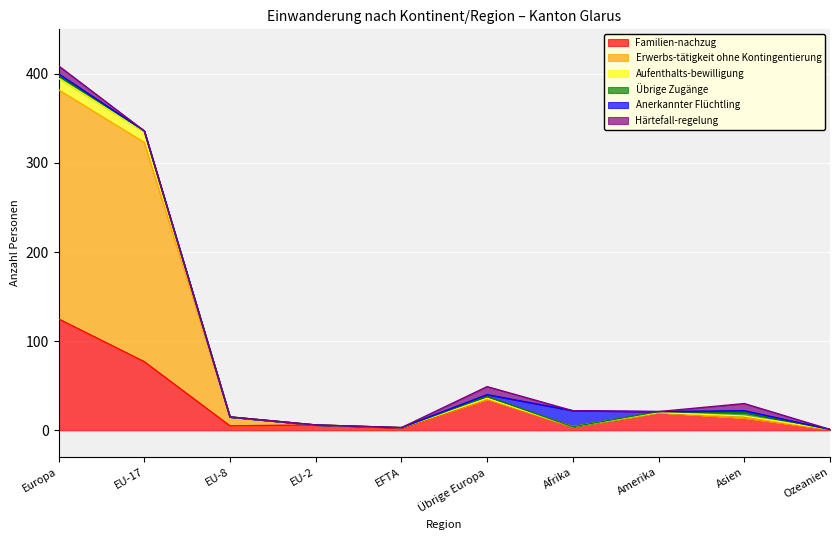

Where is the first local maximum for Erwerbs-tätigkeit ohne Kontingentierung?

Übrige Europa